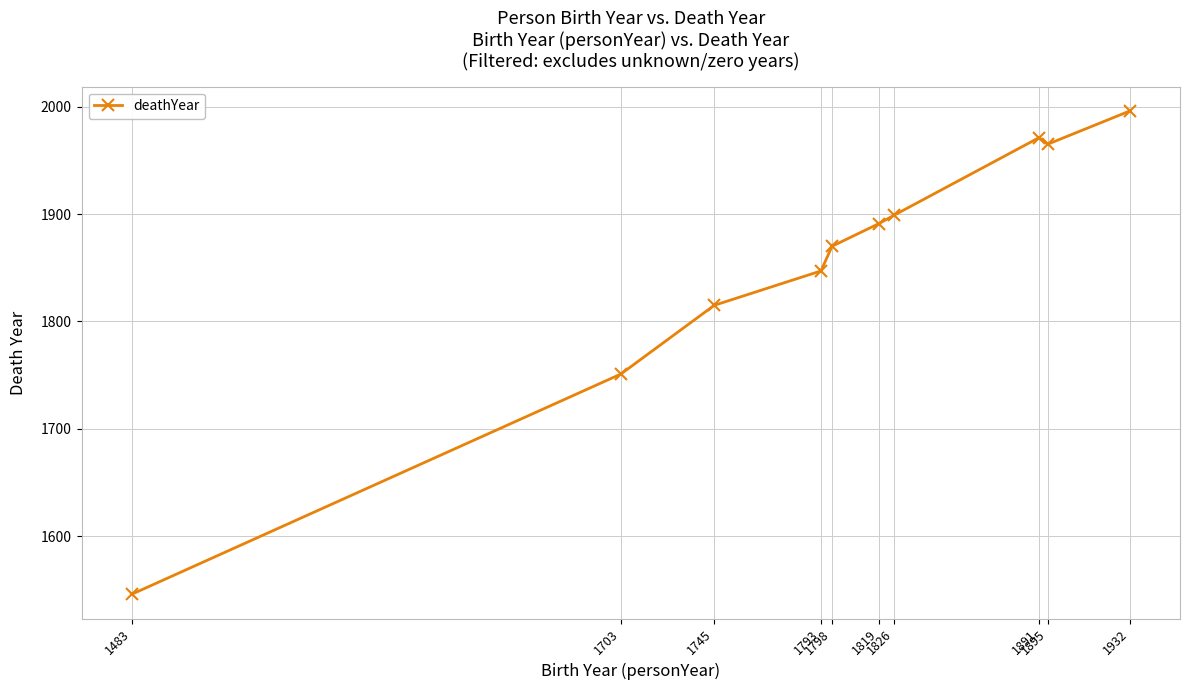

At which category does the data reach its first local valley?

1895